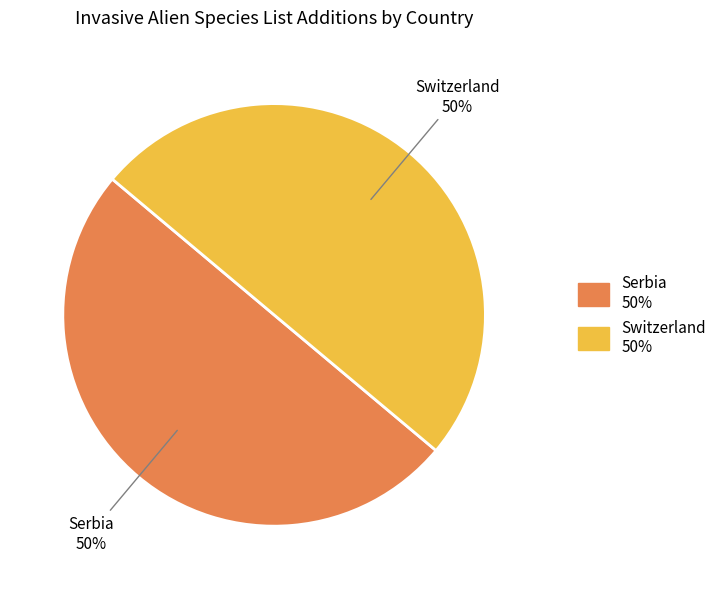

To the nearest percent, what is the average slice percentage?

50%